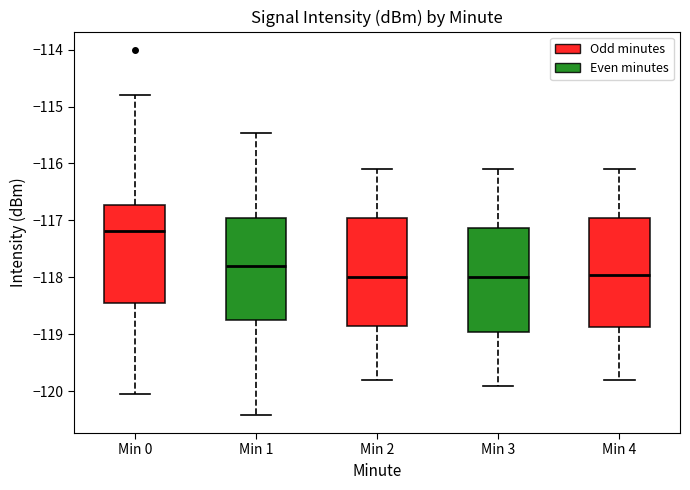

Where does the lower whisker of the box for Min 3 end on the y-axis? The values are not printed on the chart, so give them approximately, as read against the axis.

-119.9